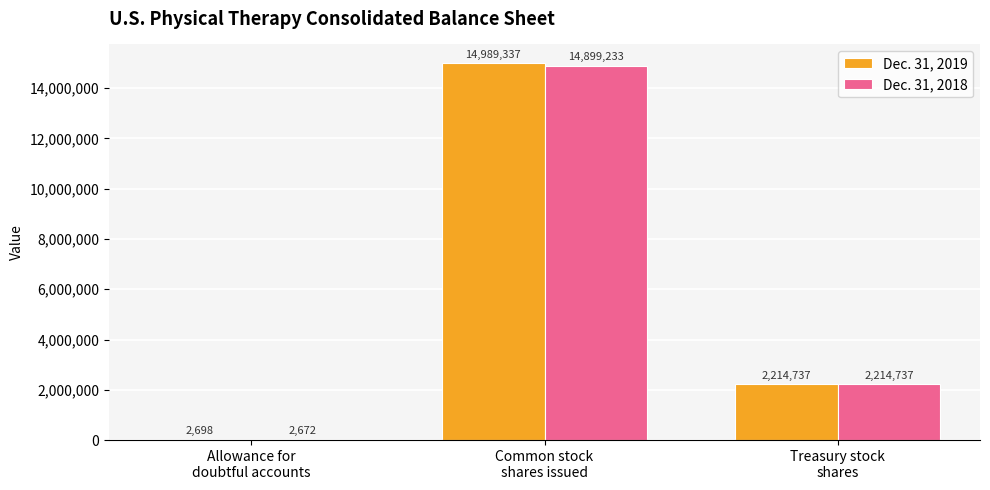

What is the sum of all Dec. 31, 2018 values?

17116642